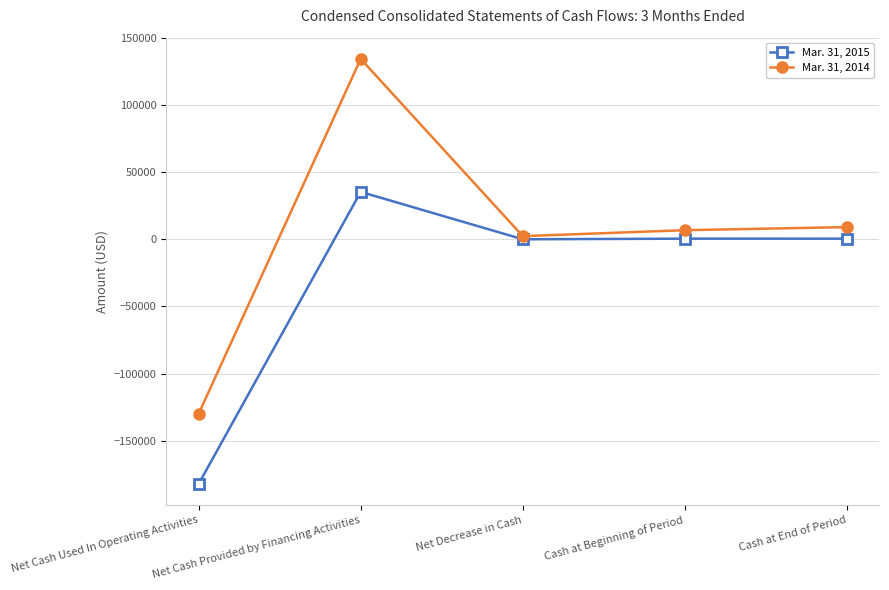

How many lines are shown in the chart?

2